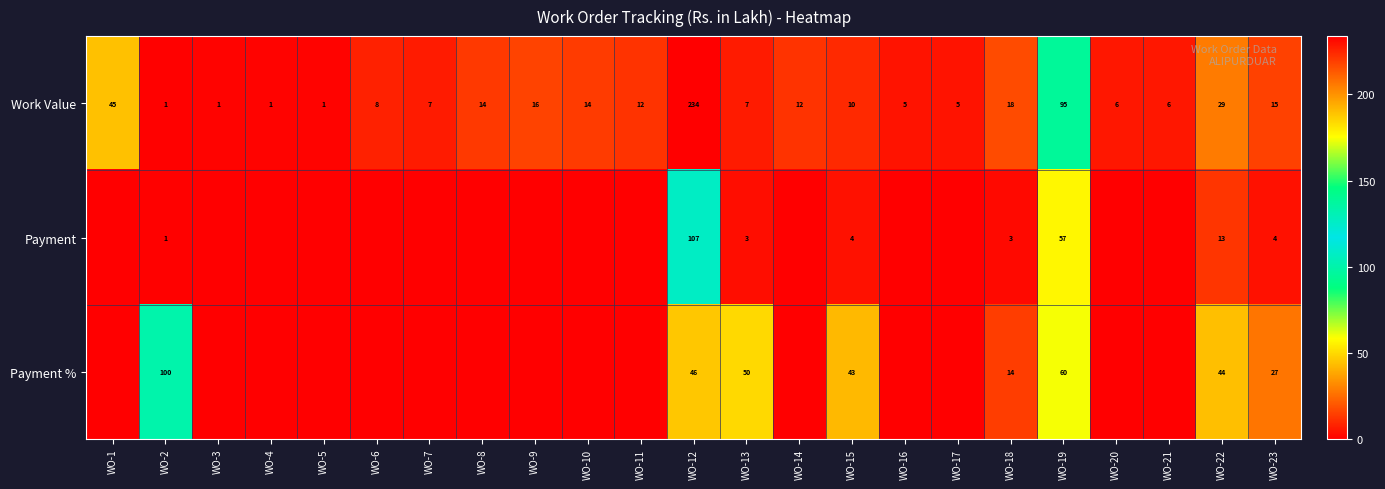

Count the number of categories in the chart.

23